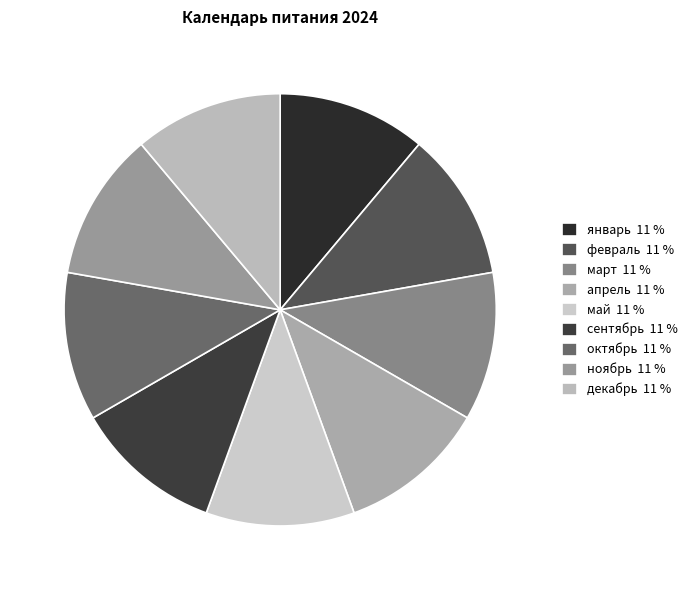

How many segments does this pie chart have?

9